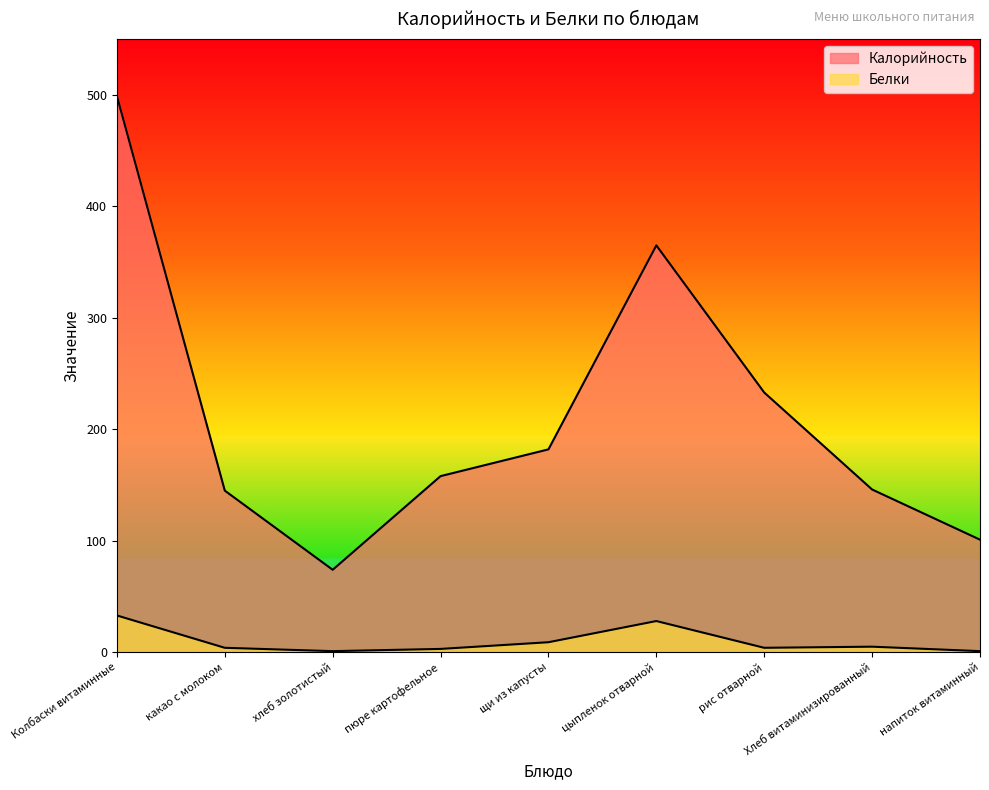

At which category does Калорийность reach its first local valley?

хлеб золотистый